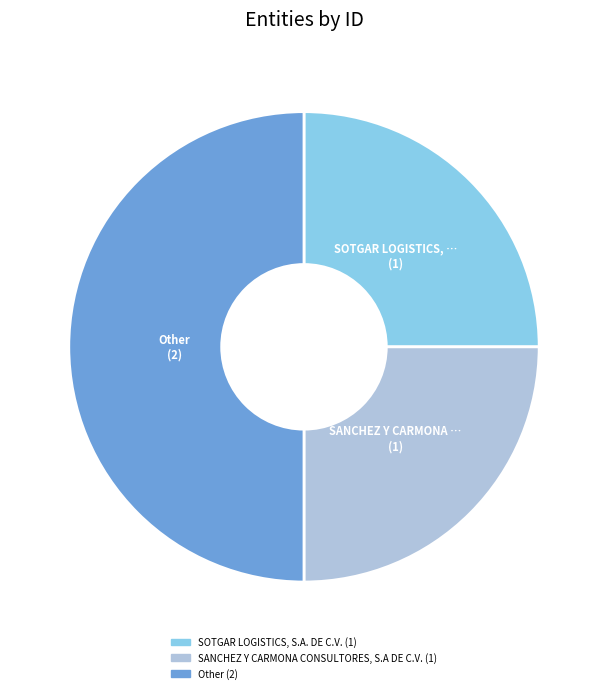

True or false: SANCHEZ Y CARMONA CONSULTORES, S.A DE C.V. accounts for 35% of the total.

False